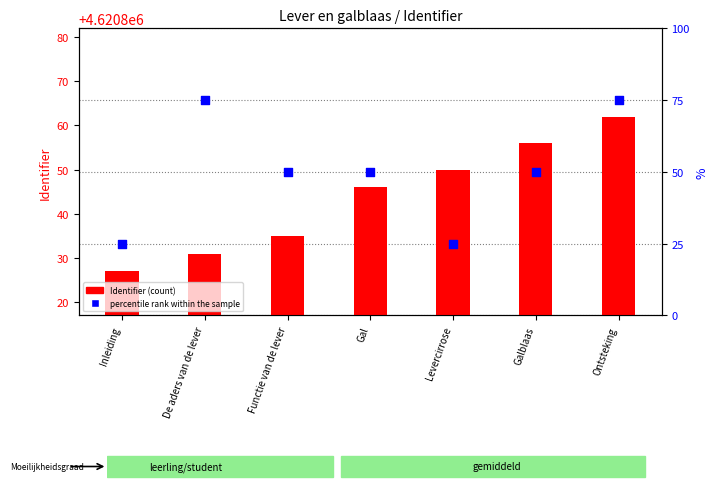

Which series reaches the maximum Y coordinate?

Identifier (count)